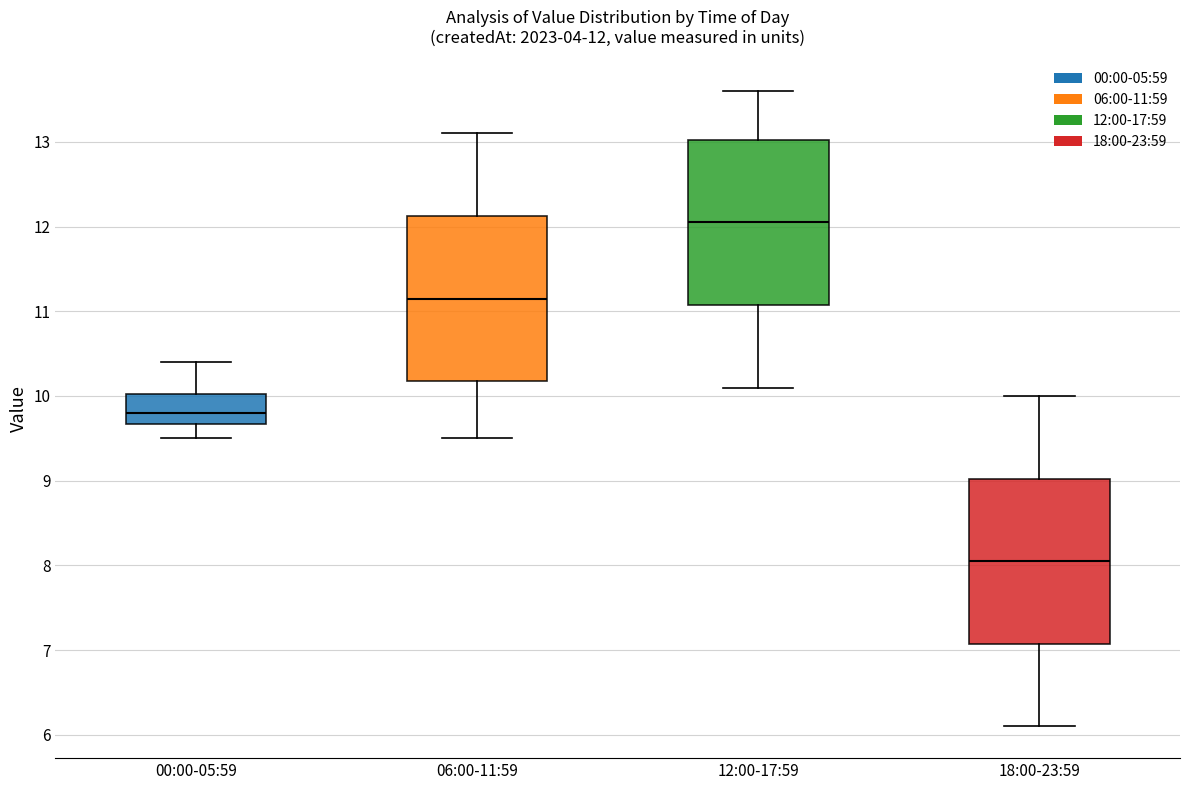

Which box has the lowest median line?

18:00-23:59